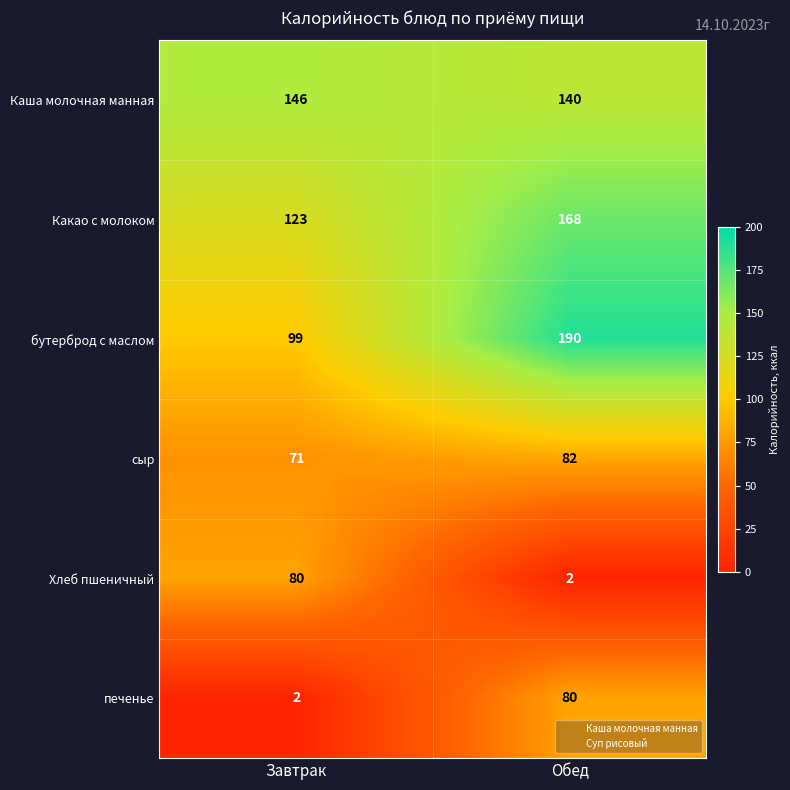

The value of Каша молочная манная at Завтрак is 146. True or false?

True